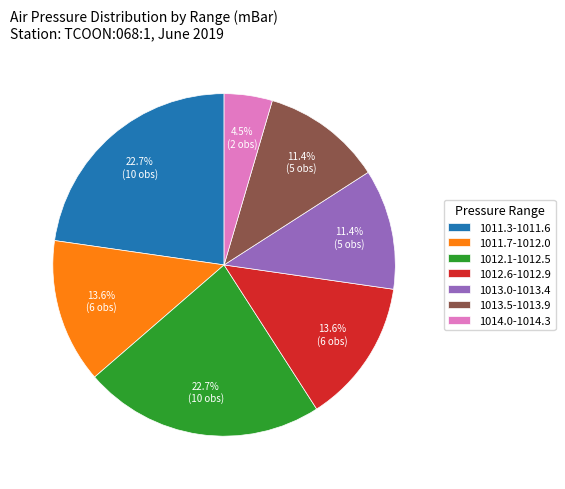

What is the ratio of the value at 1012.1-1012.5 to the value at 1011.3-1011.6?

1.0